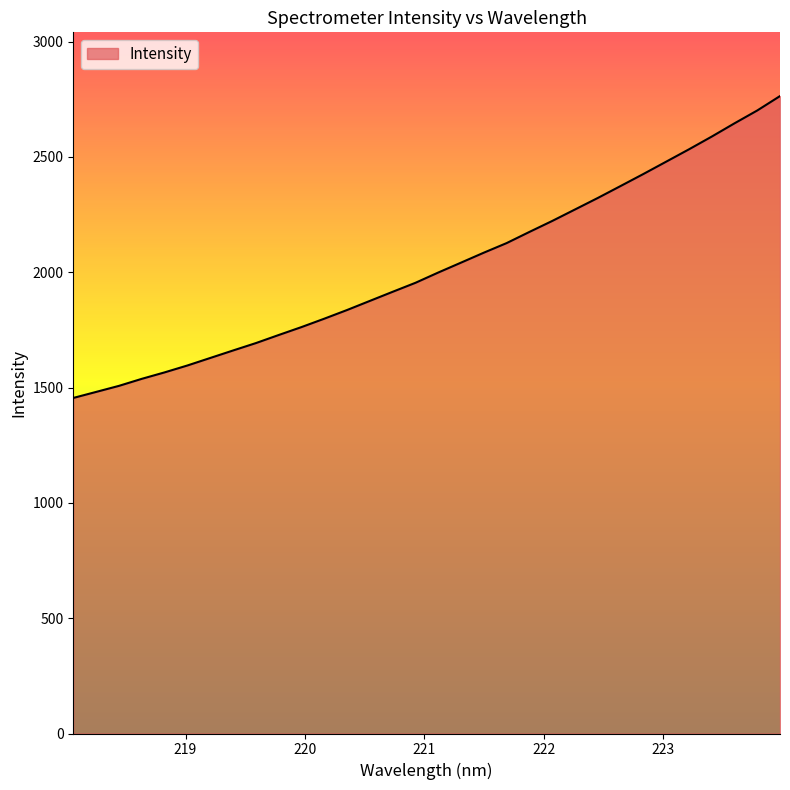

What is the maximum value shown in the chart?

2764.0